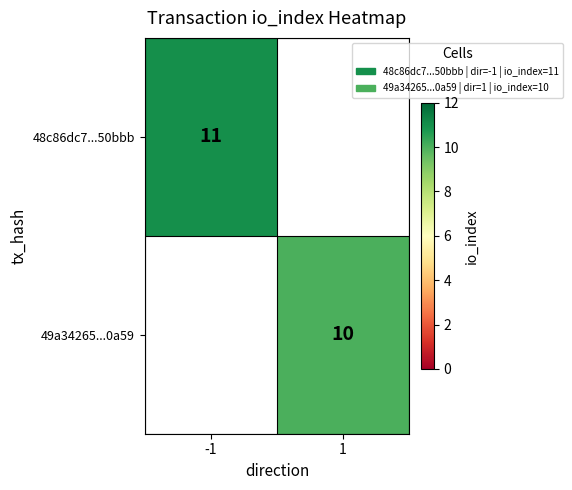

How many distinct data groups are displayed?

2